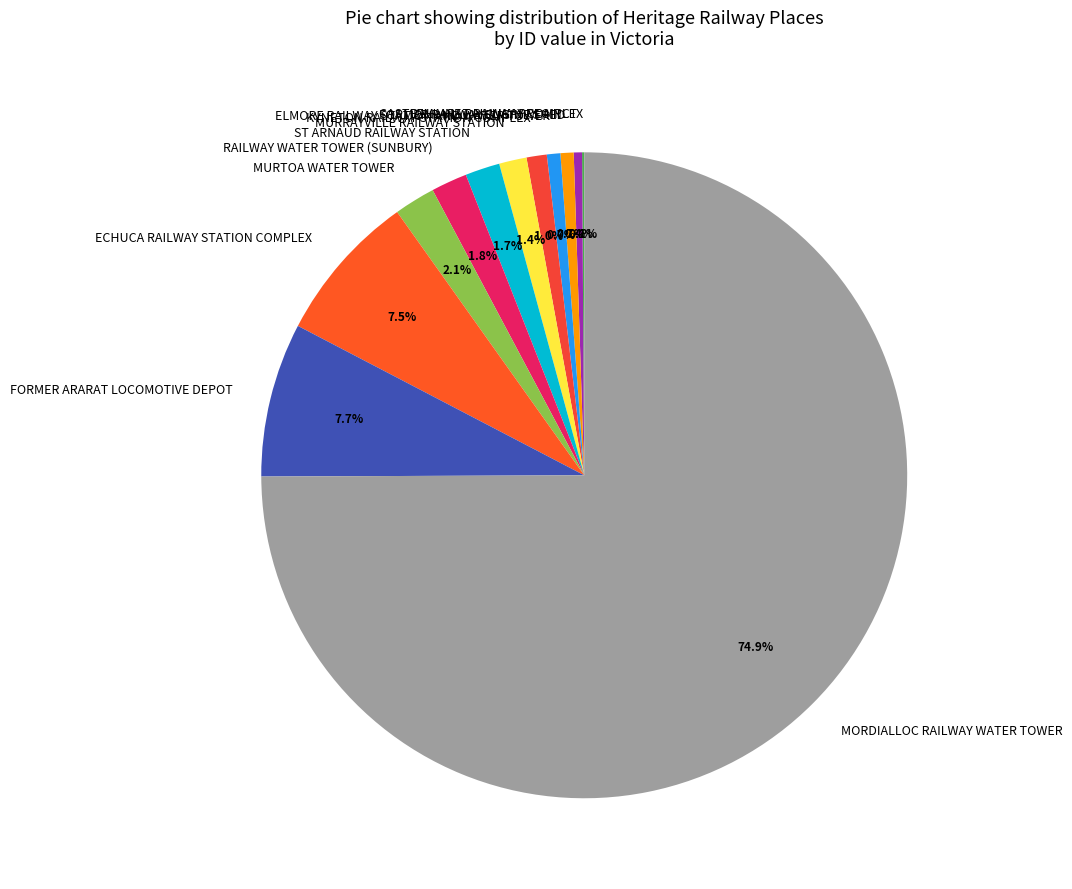

To the nearest percent, what percentage of the pie is MURTOA WATER TOWER?

2%